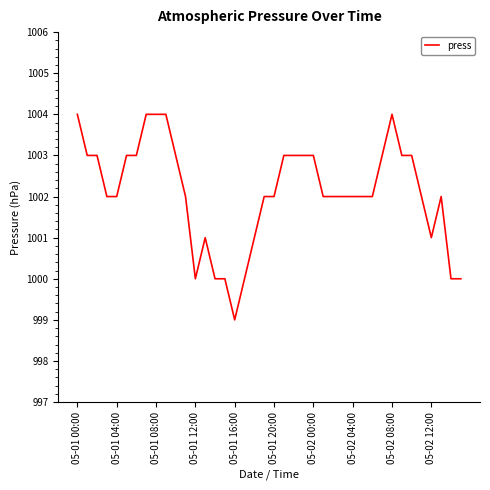

What is the maximum value shown in the chart?

1004